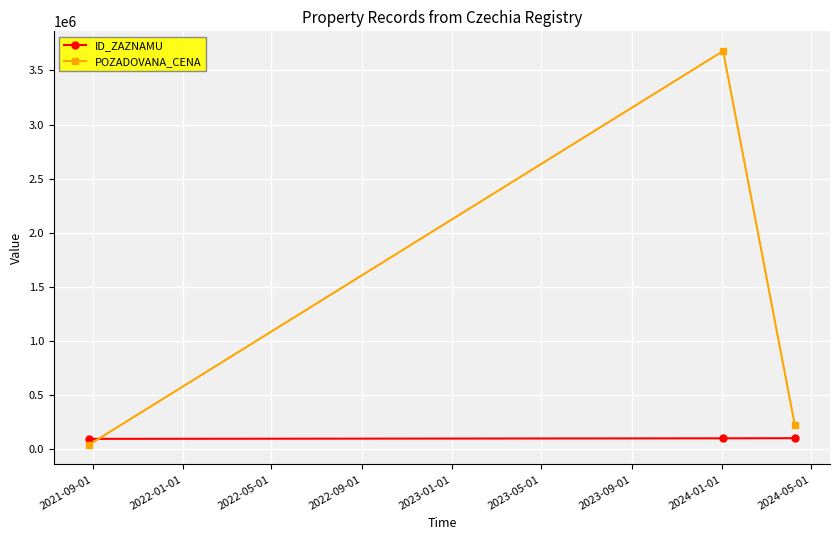

List the series in order of their overall mean, lowest first.

ID_ZAZNAMU, POZADOVANA_CENA